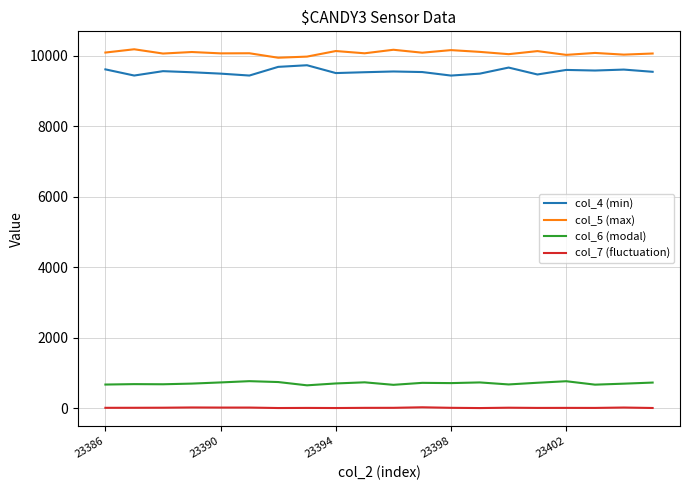

True or false: col_5 (max) and col_6 (modal) intersect in this chart.

False